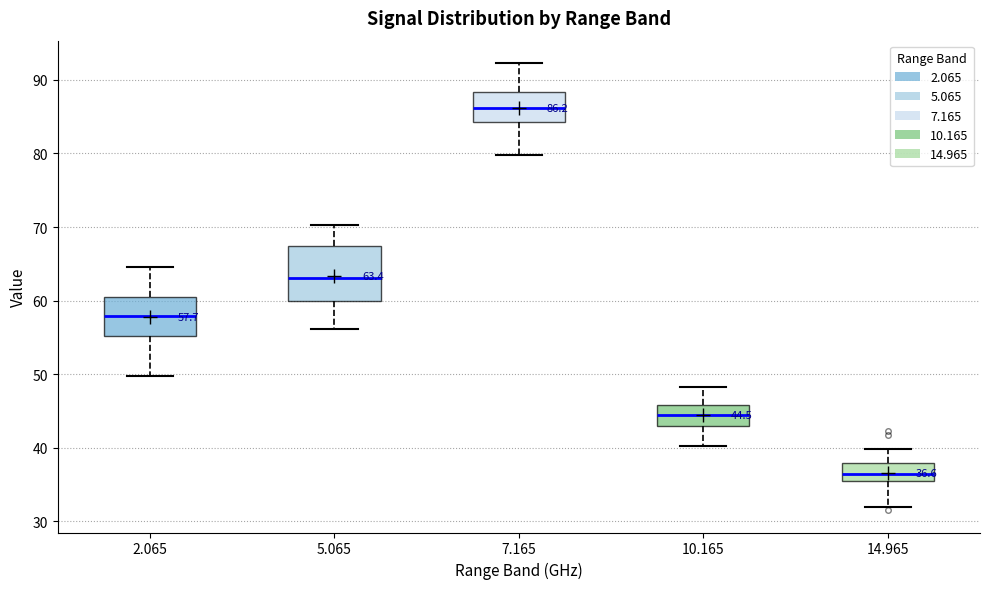

Which box is the tallest, from its lower edge to its upper edge?

5.065